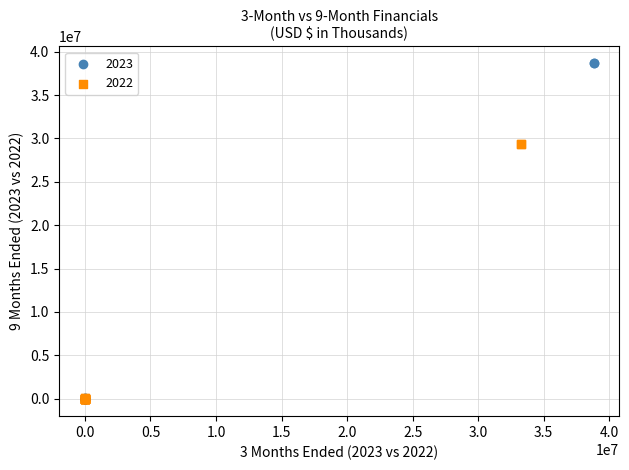

Which series contains the highest Y value?

2023